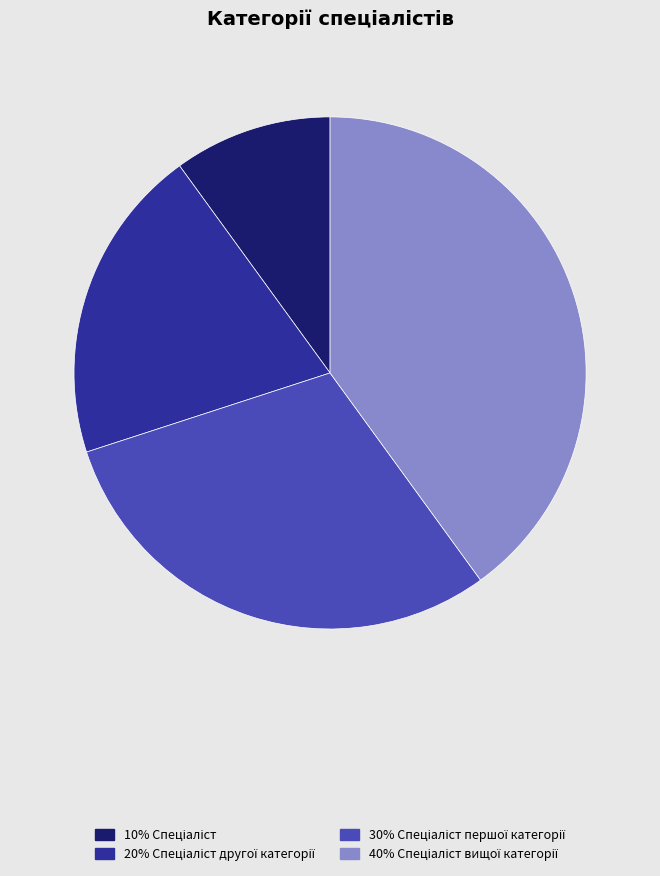

Does any single category account for the majority?

No